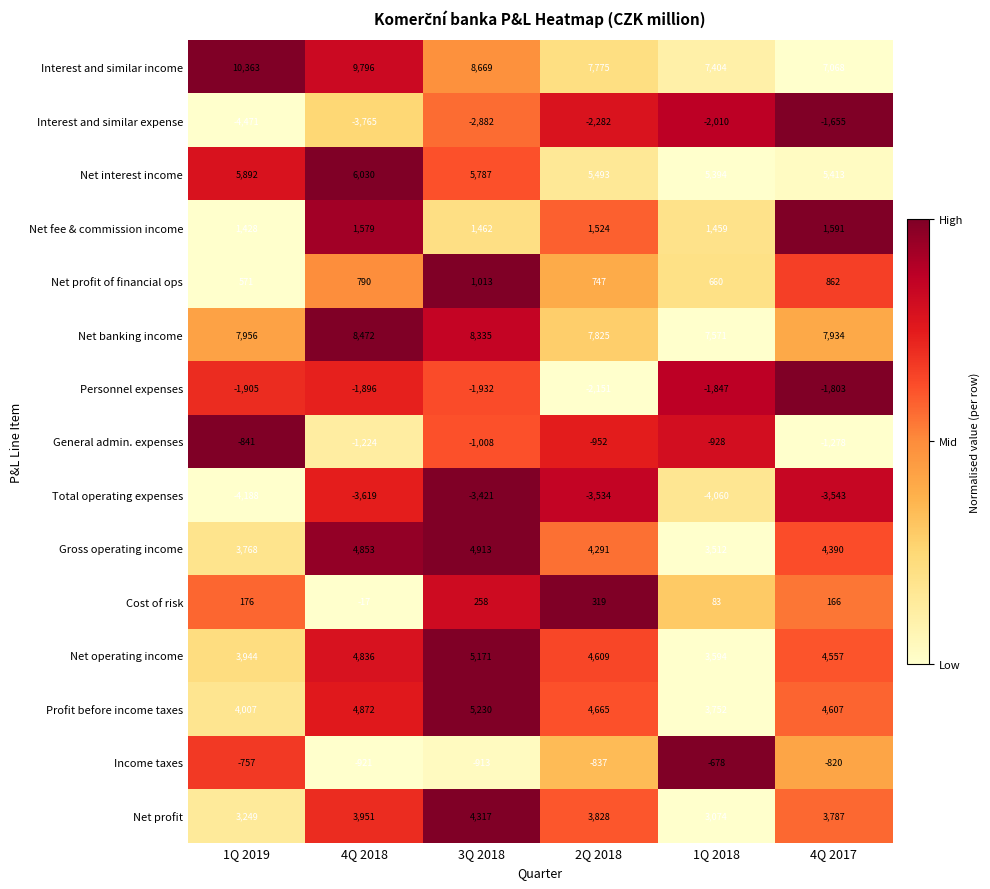

The value of General admin. expenses at 1Q 2019 is -841. True or false?

True